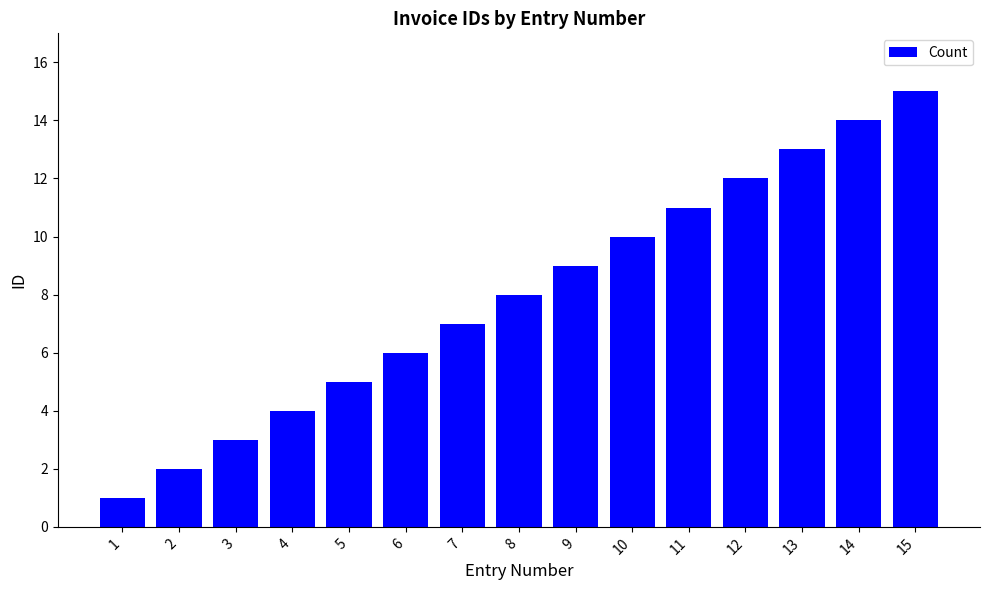

What is the difference between the values at 11 and 13?

2